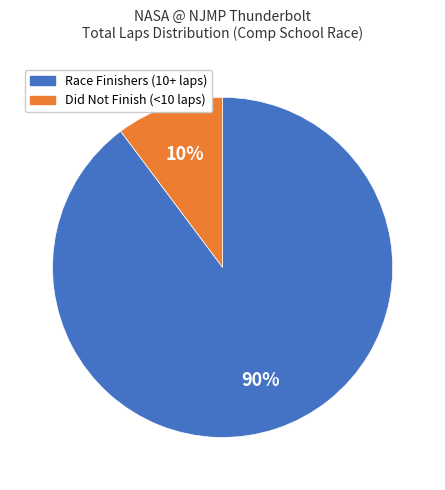

Is there any slice that represents more than half of the pie?

Yes